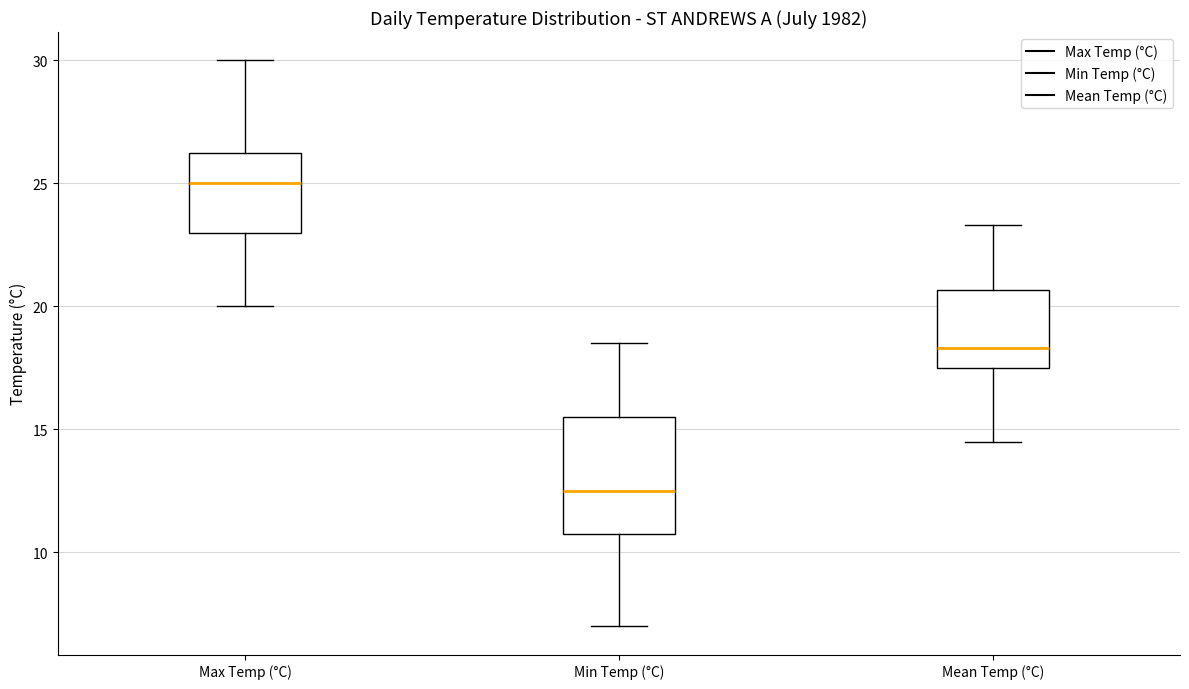

Reading left to right, transcribe this box plot: for each box, give where its median line is, the range the box spans, and where its two whiskers end, as read against the y-axis. The values are not printed on the chart, so give them approximately, as read against the axis.

Max Temp (°C): median 25.0, box 23.0 to 26.5, whiskers 20.0 to 30.0
Min Temp (°C): median 12.5, box 11.0 to 15.5, whiskers 7.0 to 18.5
Mean Temp (°C): median 18.5, box 17.5 to 20.5, whiskers 14.5 to 23.5